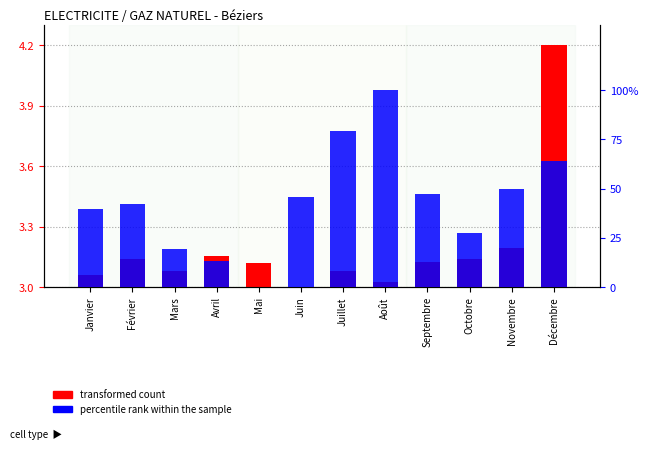

What position from the left is Janvier?

1